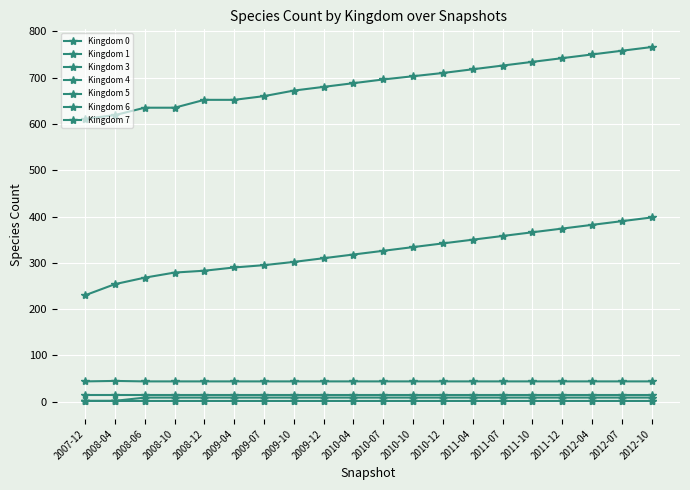

True or false: Kingdom 6 and Kingdom 5 cross at least once.

False